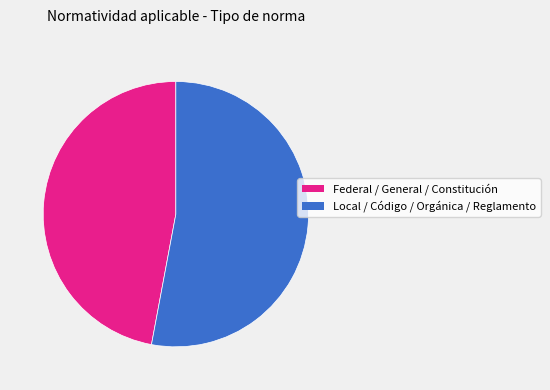

Does any single category account for the majority?

Yes